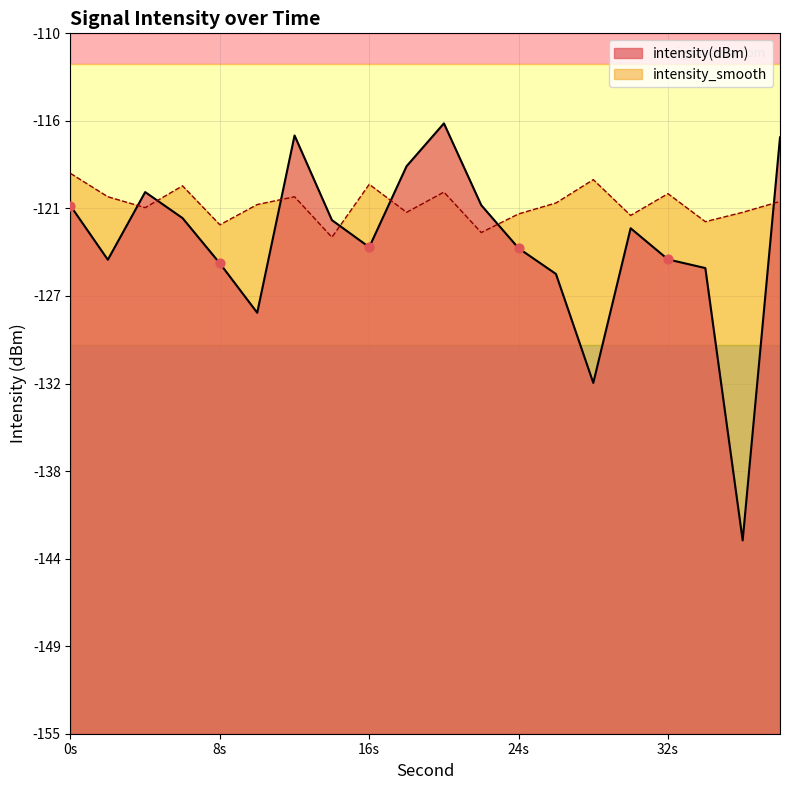

At how many categories does at least one series exceed -138?

20